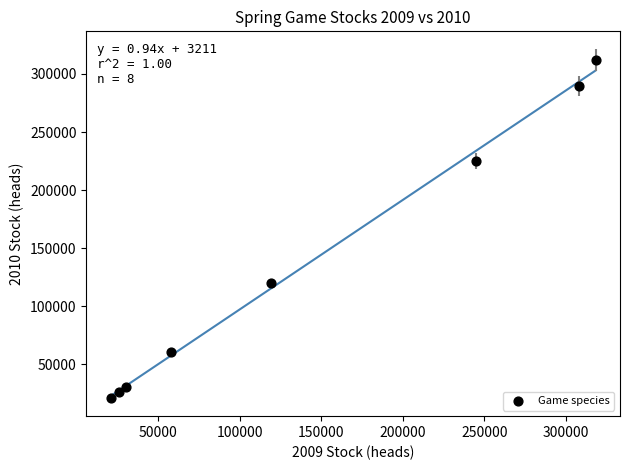

What Y value in the scatter plot is closest to 166723?

119983